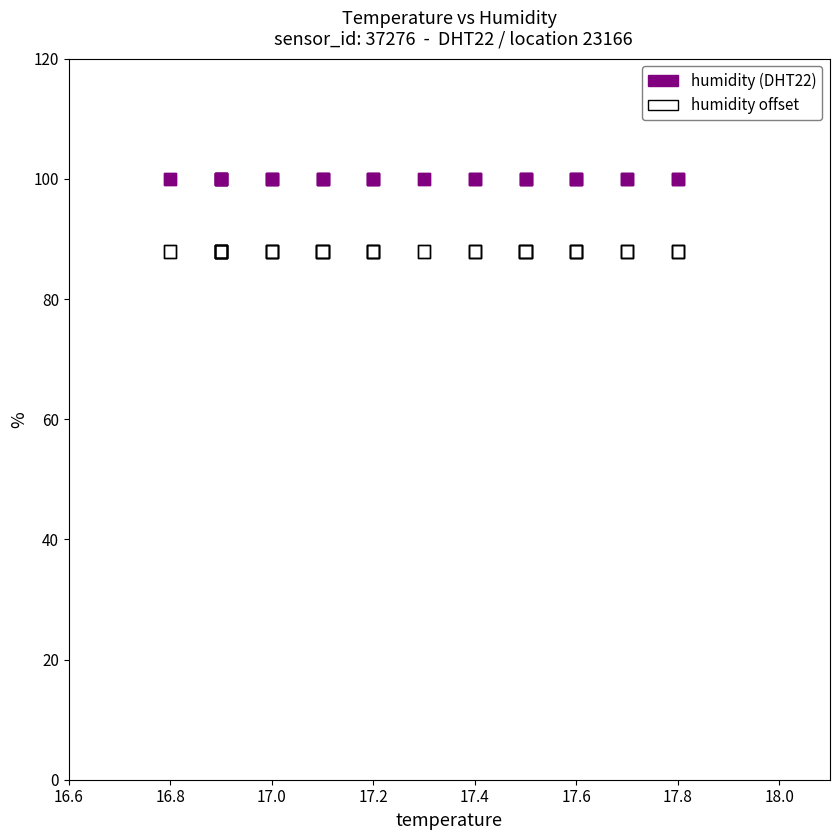

Which series reaches the maximum Y coordinate?

humidity (DHT22)